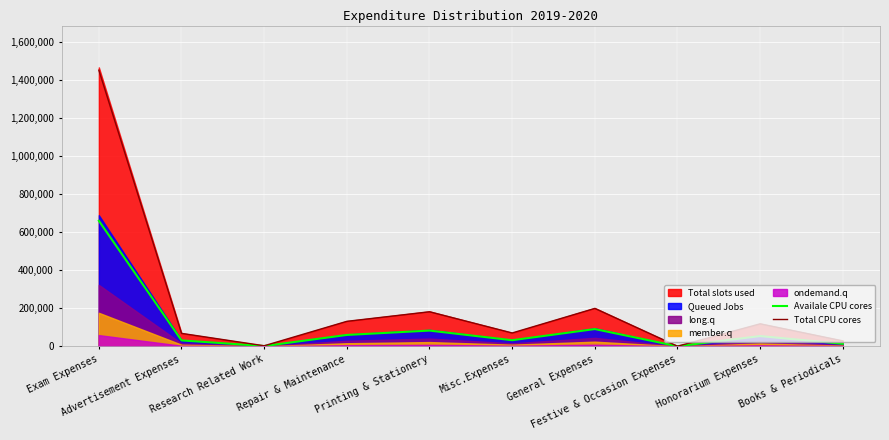

Which label corresponds to the largest value in the chart?

Exam Expenses